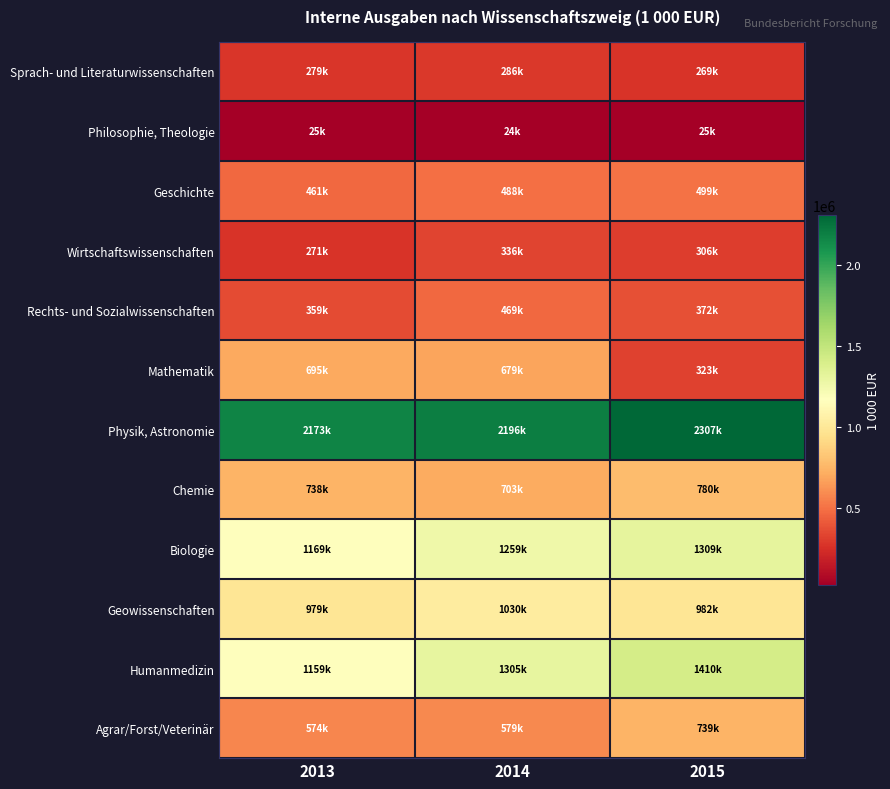

Reading left to right, list all the values displayed in this chart.

Sprach- und Literaturwissenschaften: 2013=278715.9	2014=285874.0	2015=269106.0
Philosophie, Theologie: 2013=25046.0	2014=23677.0	2015=25446.0
Geschichte: 2013=460851.4	2014=488039.0	2015=498627.0
Wirtschaftswissenschaften: 2013=270872.6	2014=335664.0	2015=306411.0
Rechts- und Sozialwissenschaften: 2013=358517.0	2014=469274.0	2015=372402.0
Mathematik: 2013=694639.9	2014=678699.0	2015=322715.0
Physik, Astronomie: 2013=2172867.8	2014=2195528.0	2015=2306936.0
Chemie: 2013=737710.0	2014=703439.0	2015=779720.0
Biologie: 2013=1168680.2	2014=1258568.5	2015=1309145.0
Geowissenschaften: 2013=978628.1	2014=1030464.5	2015=982165.0
Humanmedizin: 2013=1159358.4	2014=1304949.0	2015=1410199.0
Agrar/Forst/Veterinär: 2013=574396.2	2014=578699.0	2015=739410.0